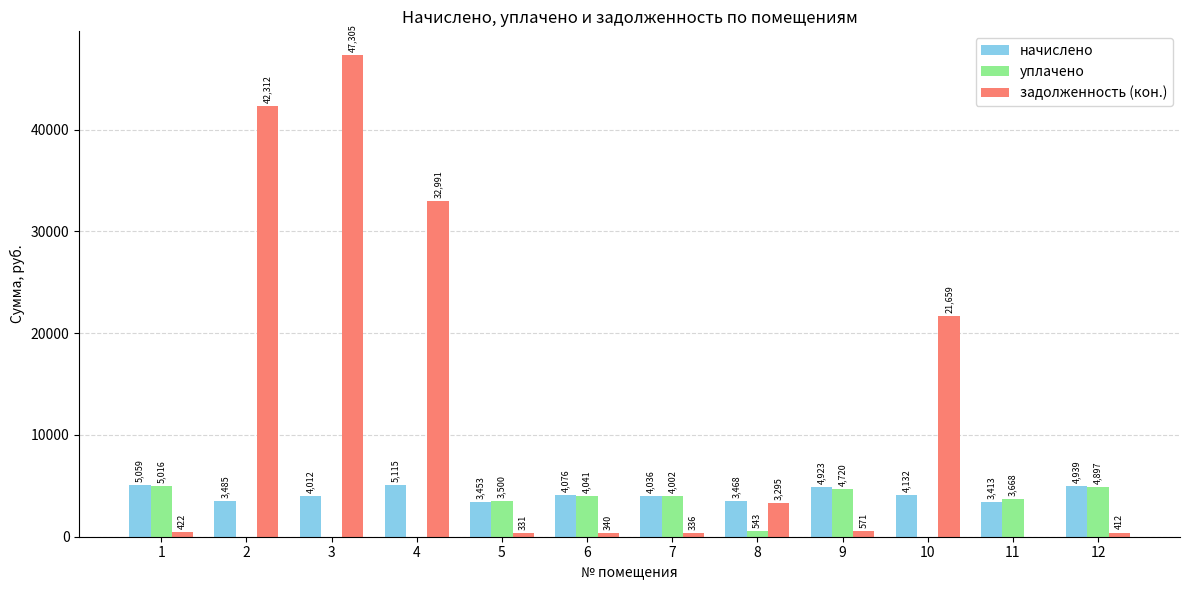

At which category is the sum across all series the highest?

3